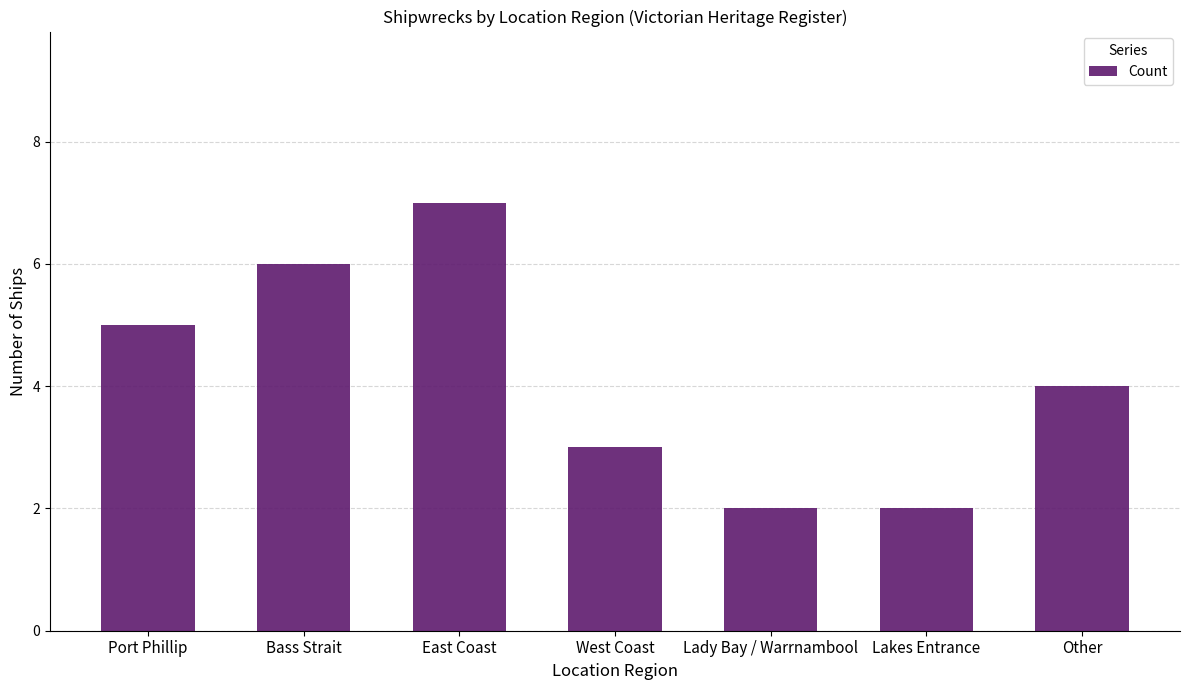

What is the sum of all values?

29